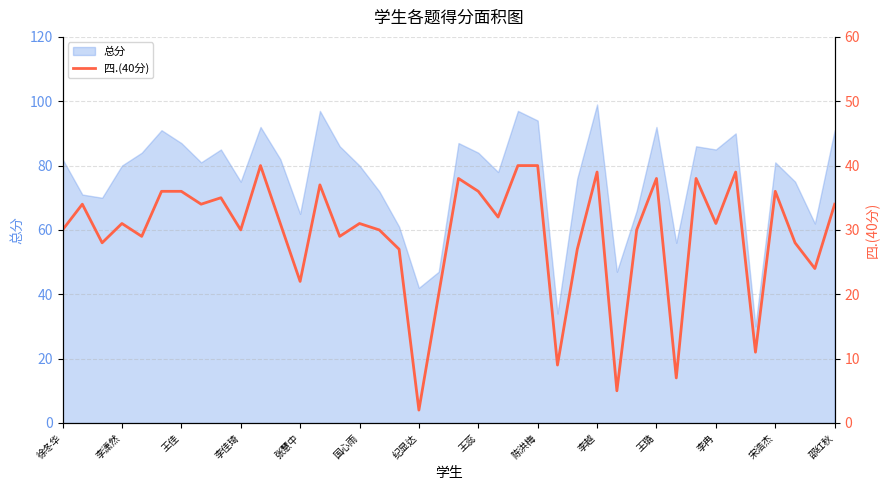

How many data points are above 31?

18